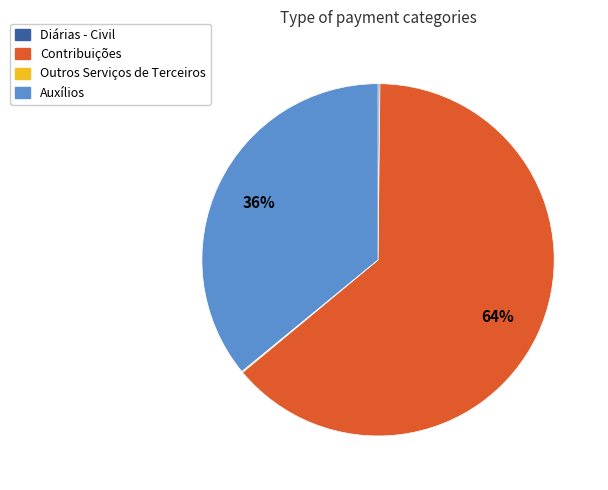

To the nearest percent, what is the difference between the largest and smallest slice percentages?

64%